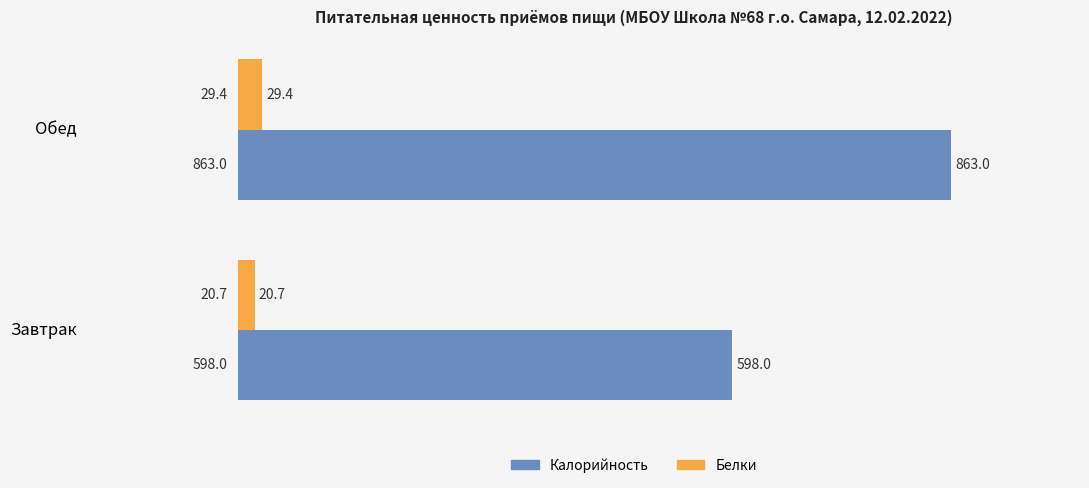

Is it true that Калорийность equals 393.3 at Обед?

False